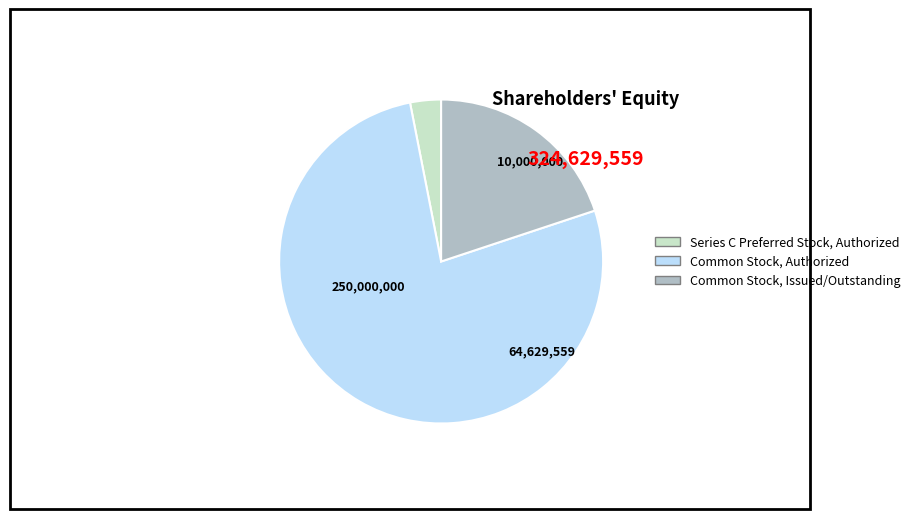

Is there a majority slice in this chart?

Yes